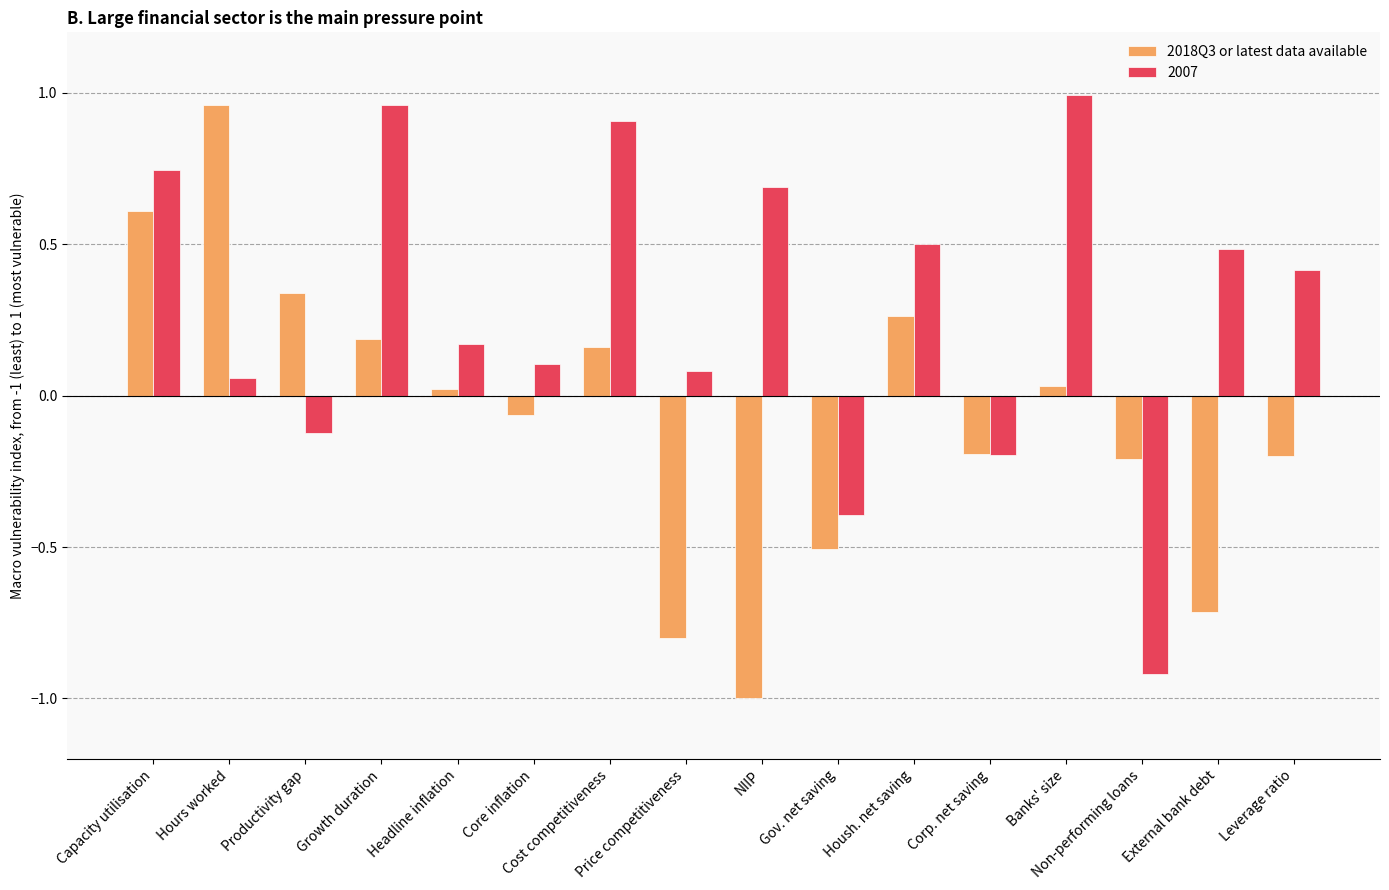

What is the minimum value shown in the chart?

-1.0